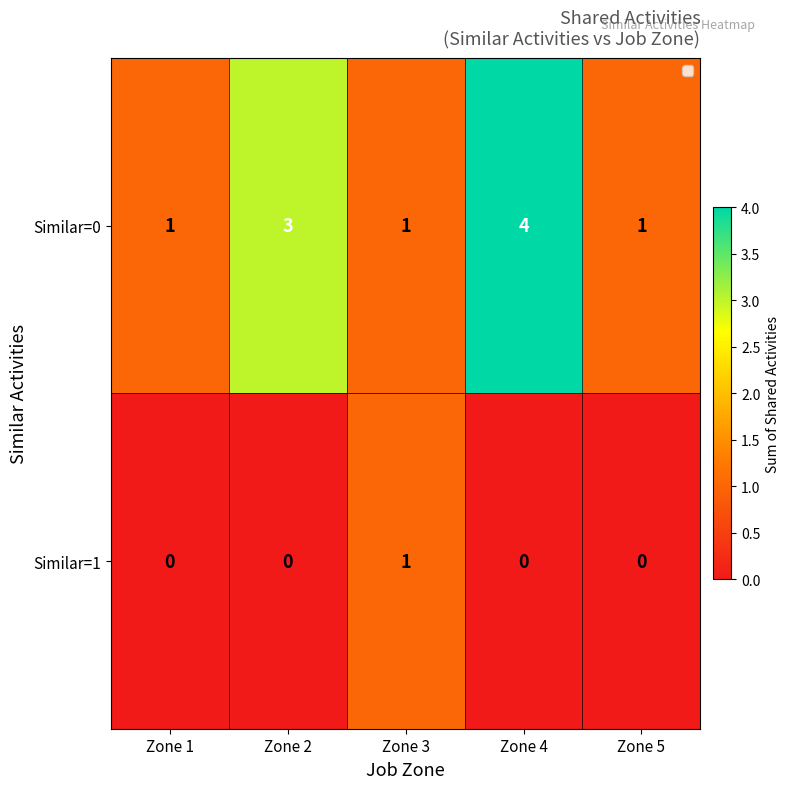

What is the sum of all Similar=0 values?

10